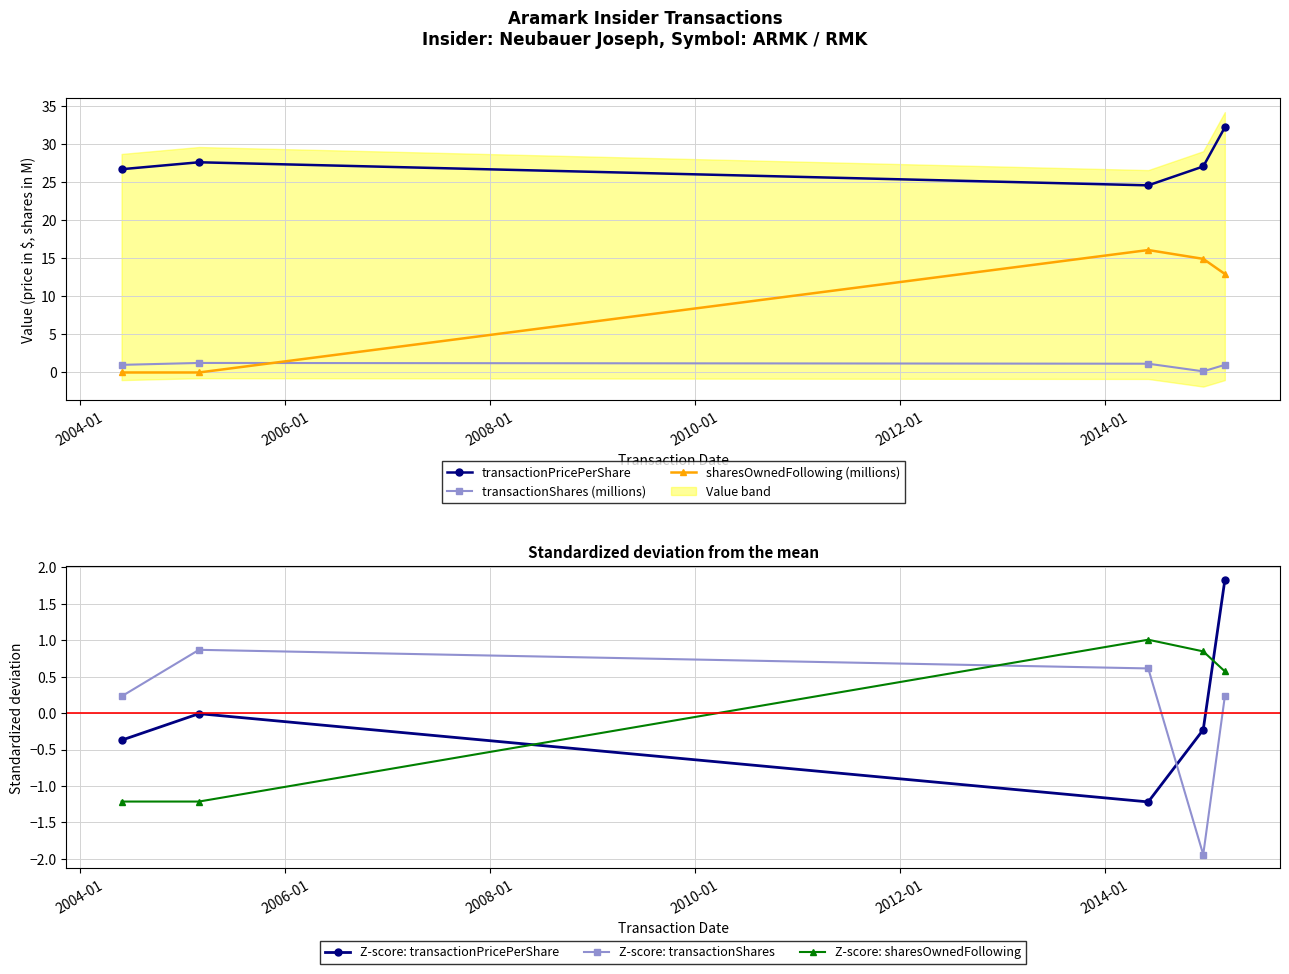

What is the value of the transactionShares (millions) point at the 5th from the left?

1.0